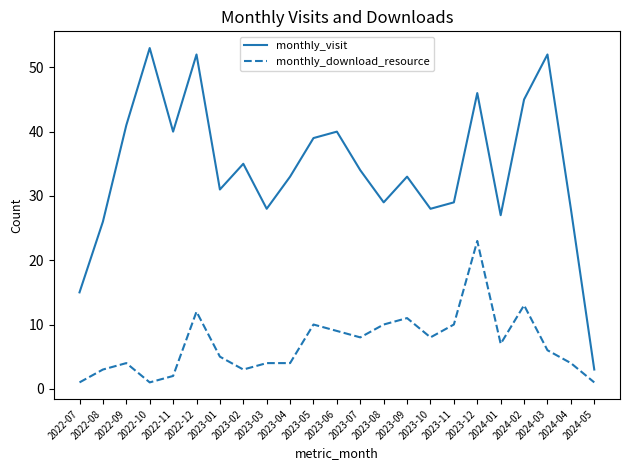

What is the average value of the monthly_visit series?

34